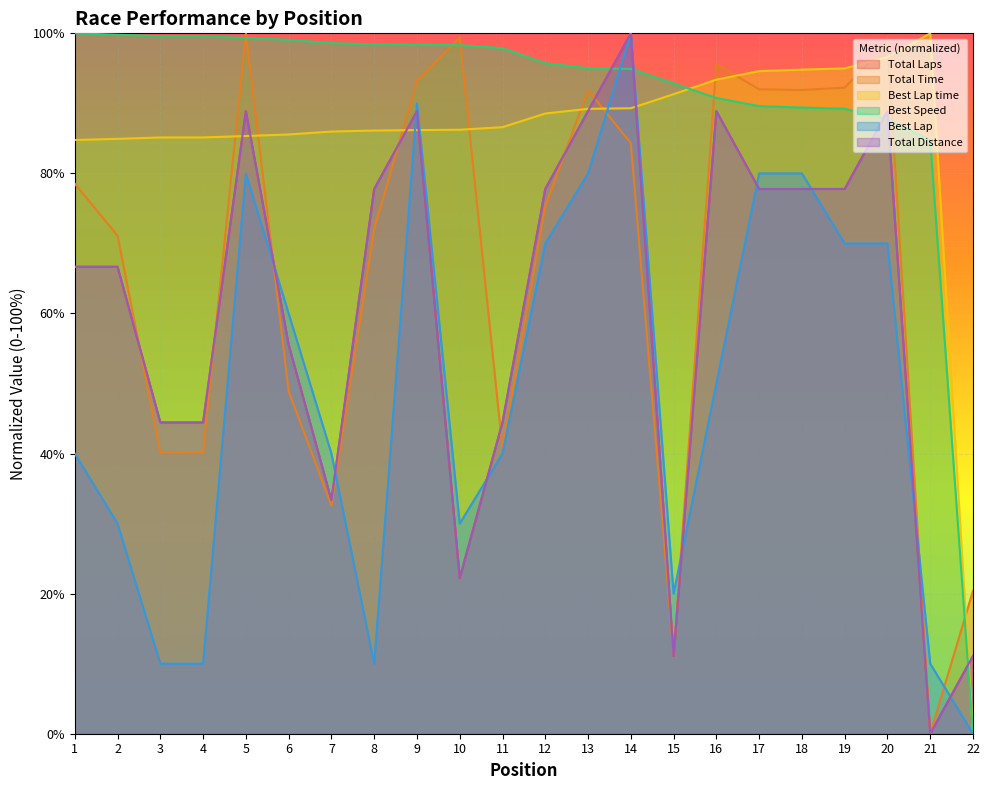

What is the average value of the Total Laps series?

60.6